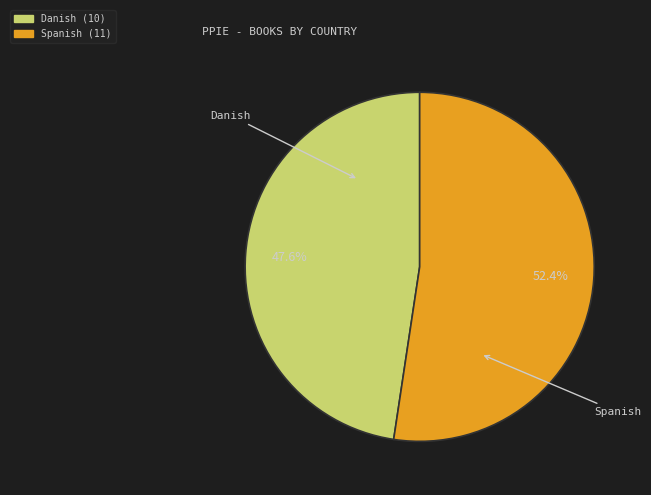

To the nearest percent, what is the combined percentage of Spanish and Danish?

100%